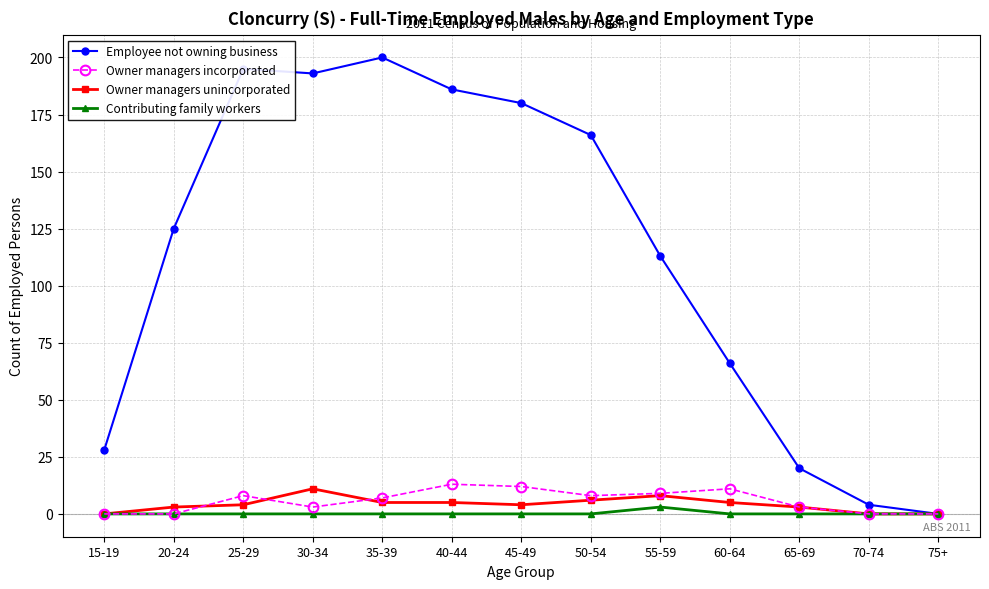

What is the total value across all series at 65-69?

26